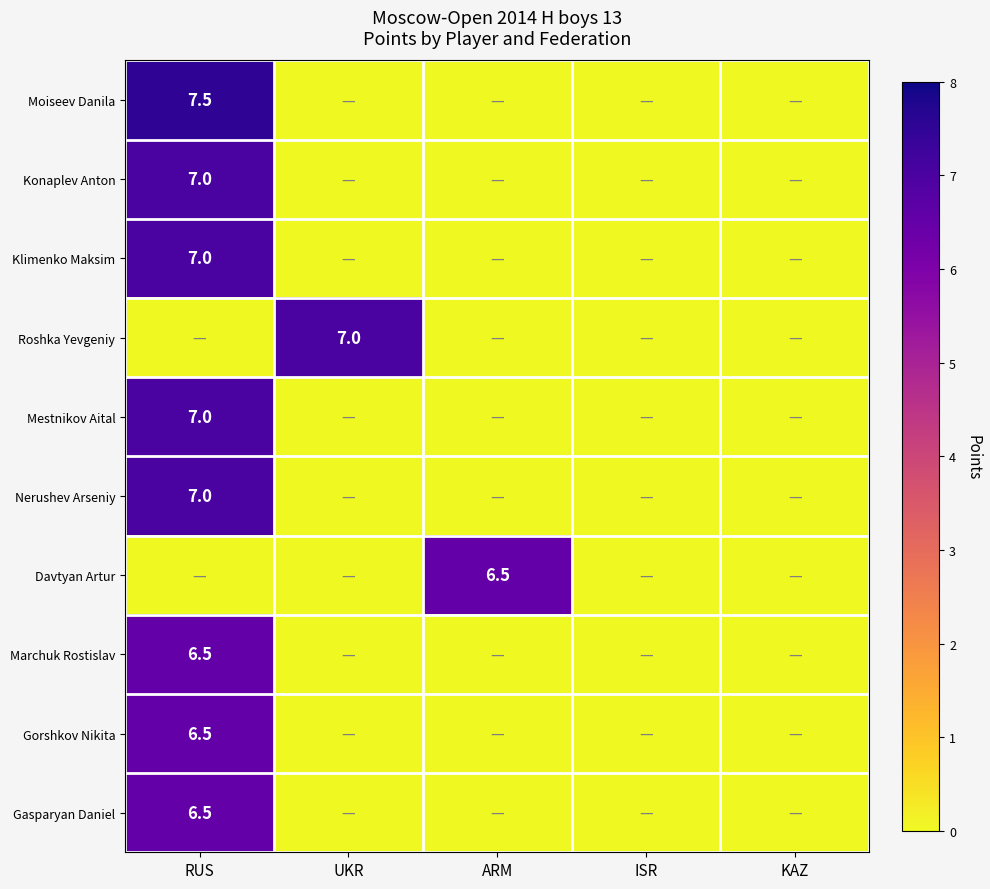

Is it true that Nerushev Arseniy equals 9.3 at RUS?

False